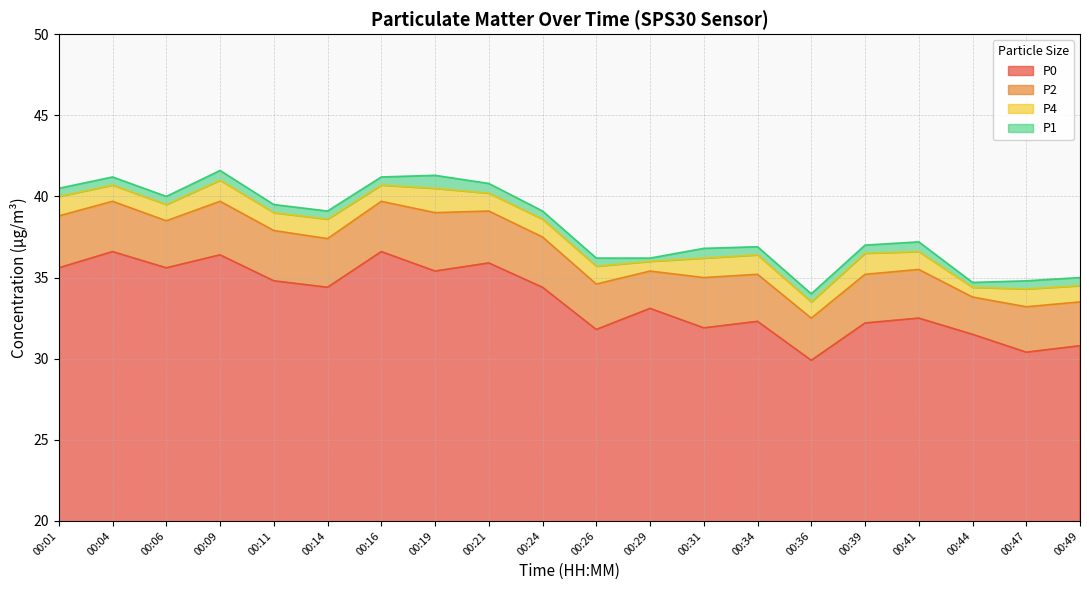

What is the total value across all series at 00:49?

35.0